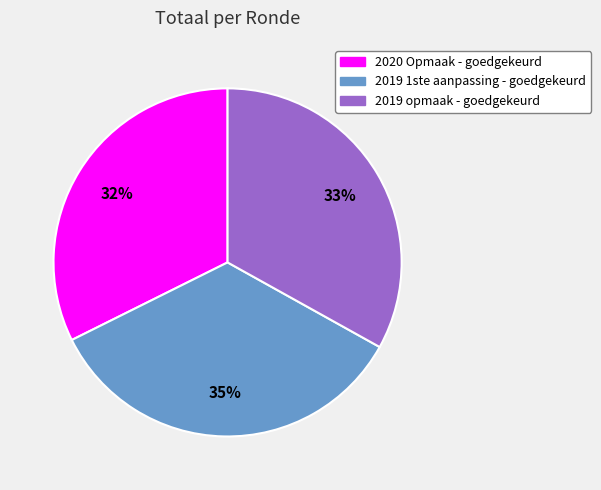

Does 2019 opmaak - goedgekeurd represent more than half of the total?

No